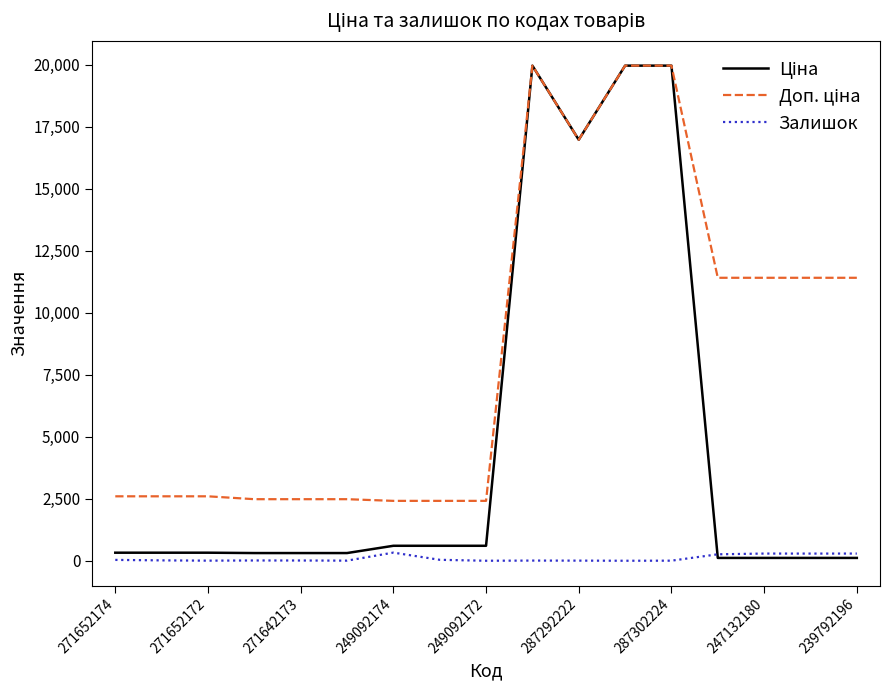

How many lines are shown in the chart?

3